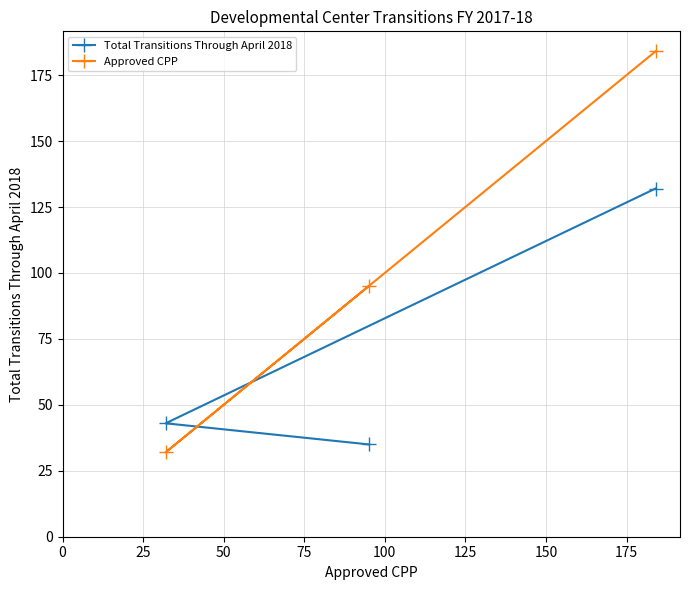

How many data points in Total Transitions Through April 2018 are less than 43?

1